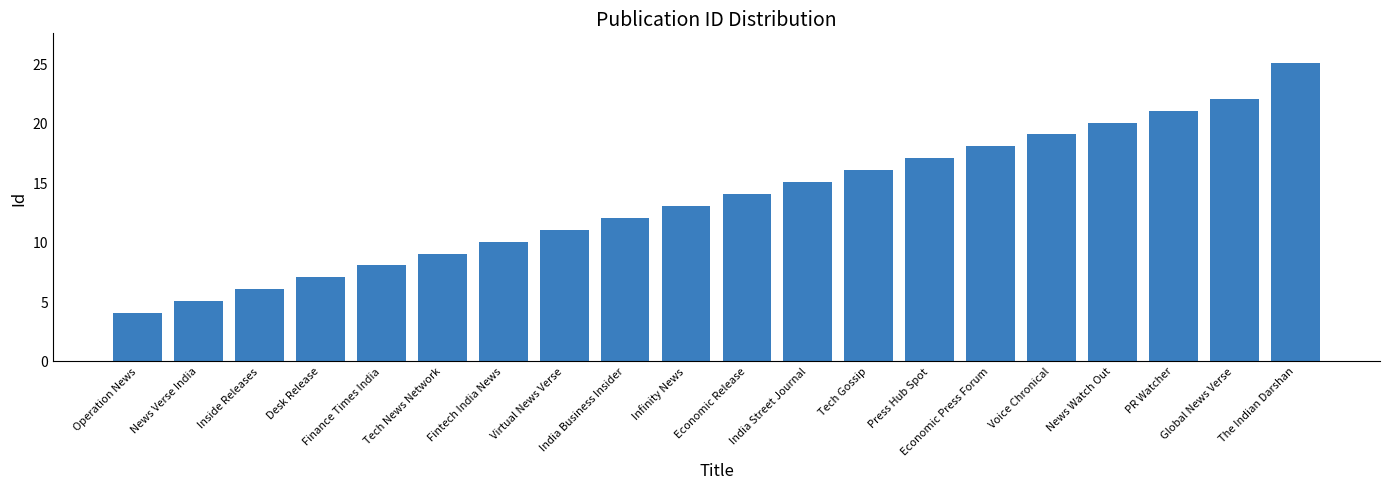

The chart shows a value of 25 at The Indian Darshan. True or false?

True